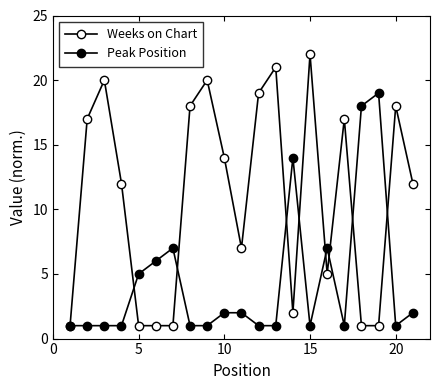

What is the difference between the maximum and second lowest values in the Weeks on Chart series?

21